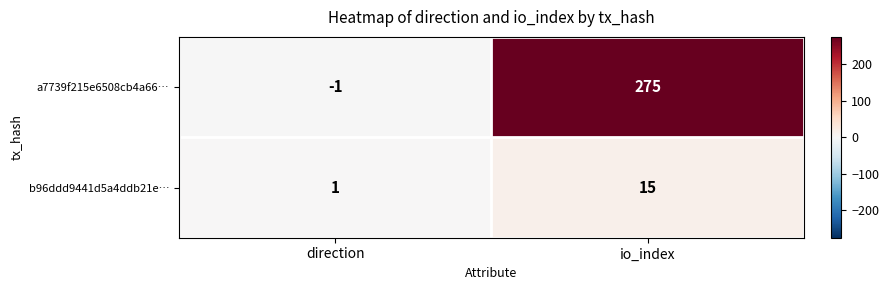

At which category does the chart reach its peak across all series?

io_index